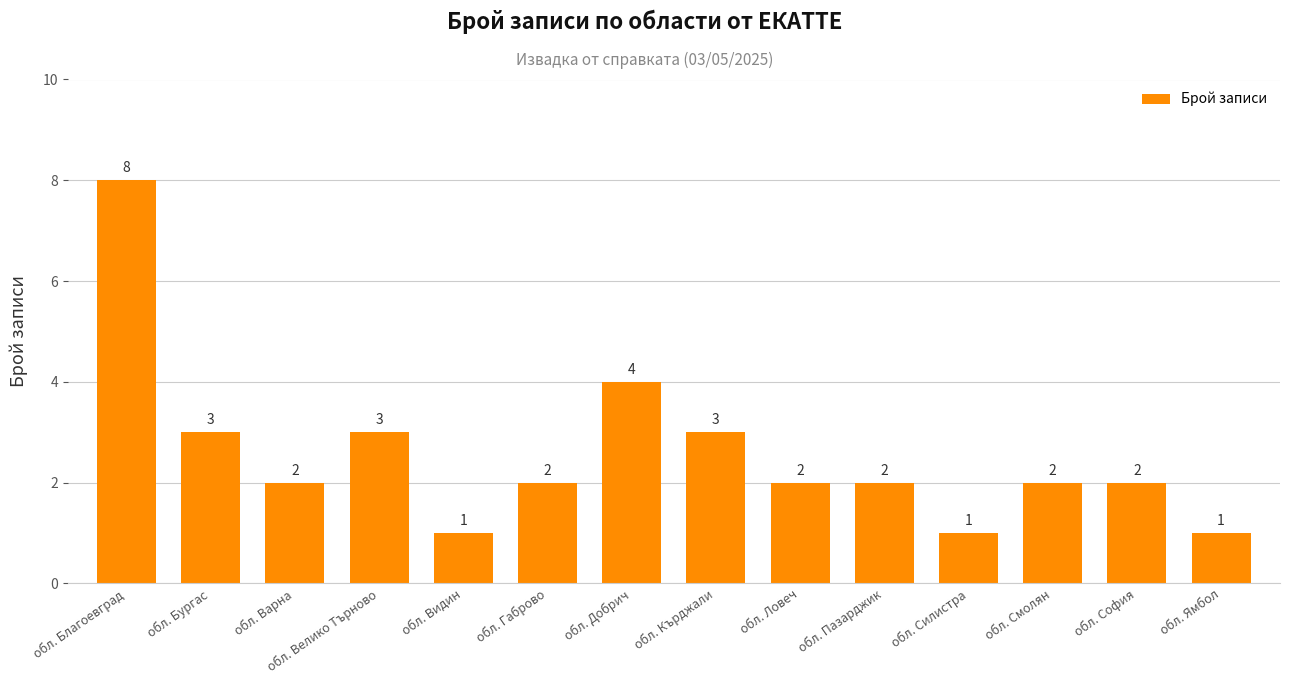

How many values are between 2 and 3?

9